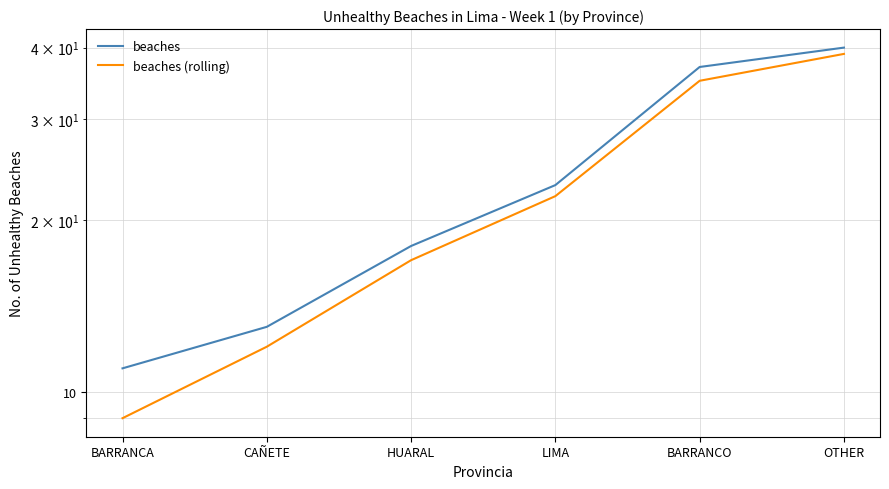

What is the difference between the maximum and minimum values in the beaches (rolling) series?

30